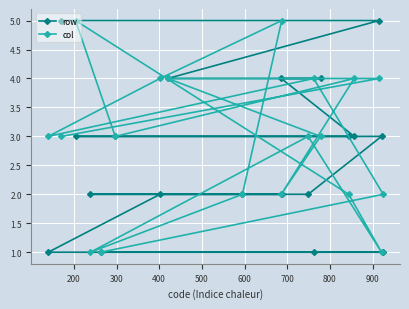

What is the sum of all col values?

56